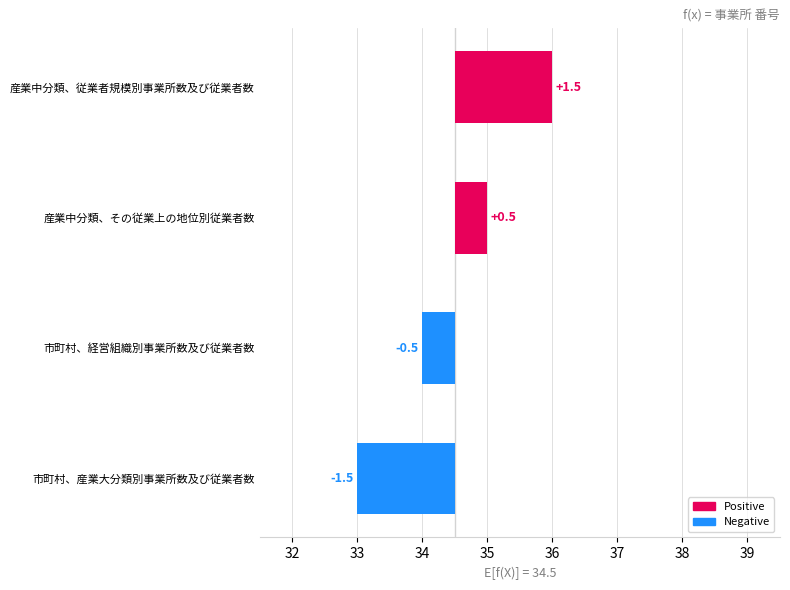

What is the value of the 3rd bar from the left?

0.5